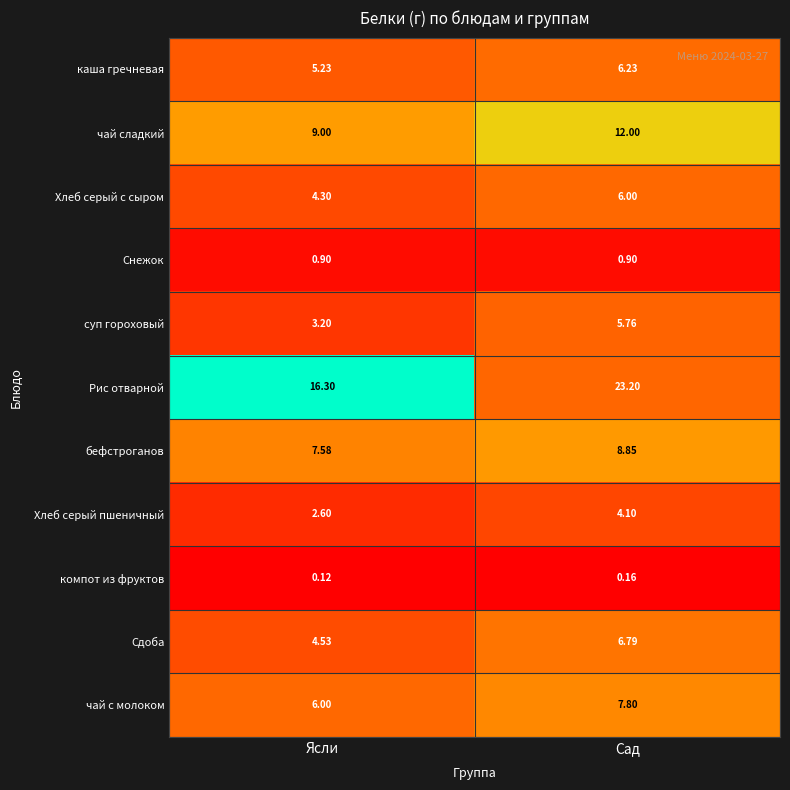

Which series has the largest total across all categories?

Рис отварной